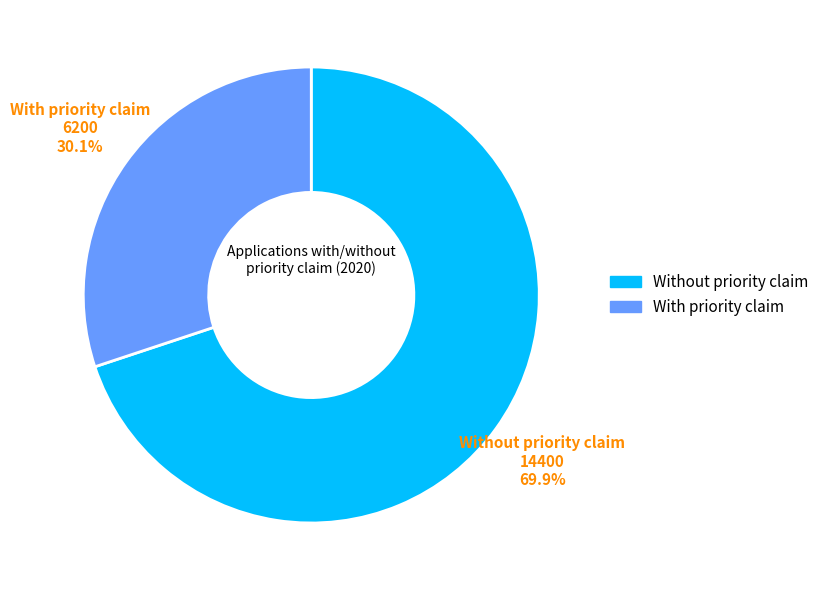

True or false: With priority claim accounts for 30% of the total.

True